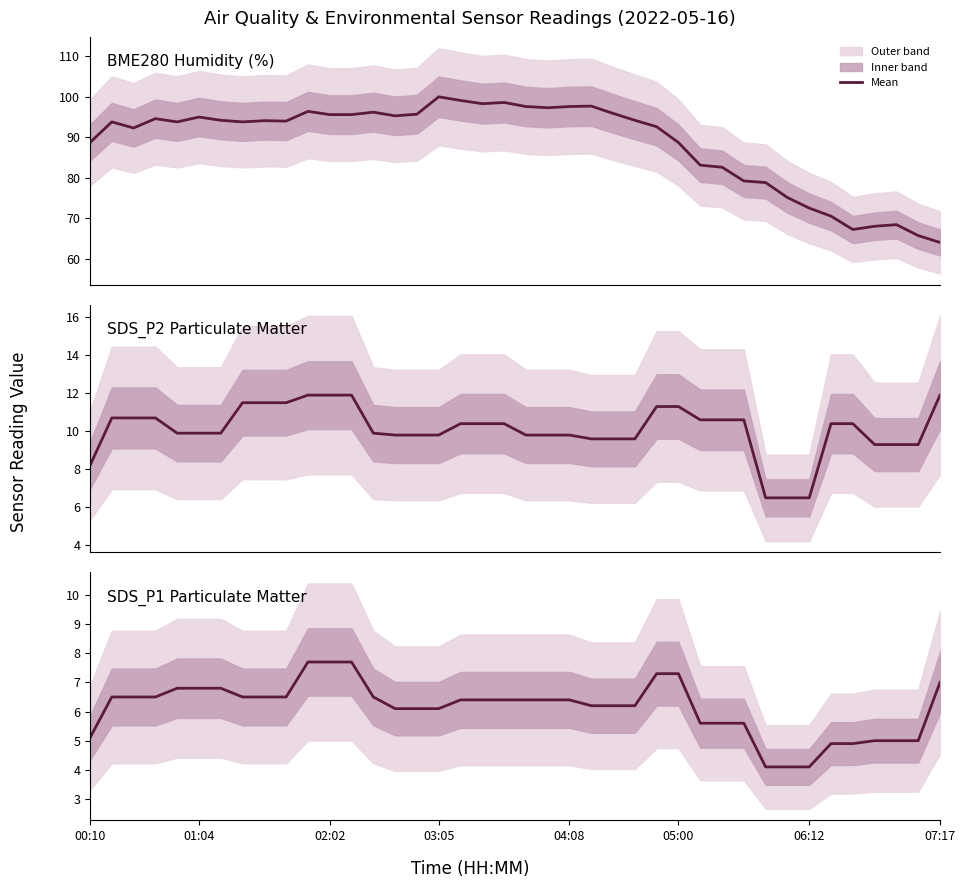

Rank the categories by SDS_P2 Particulate Matter value from highest to lowest.

10, 11, 12, 39, 07:17, 8, 9, 26, 27, 01:04, 02:02, 03:05, 28, 29, 30, 17, 18, 19, 34, 35, 04:08, 05:00, 06:12, 13, 14, 15, 16, 20, 21, 22, 23, 24, 25, 36, 37, 38, 00:10, 31, 32, 33